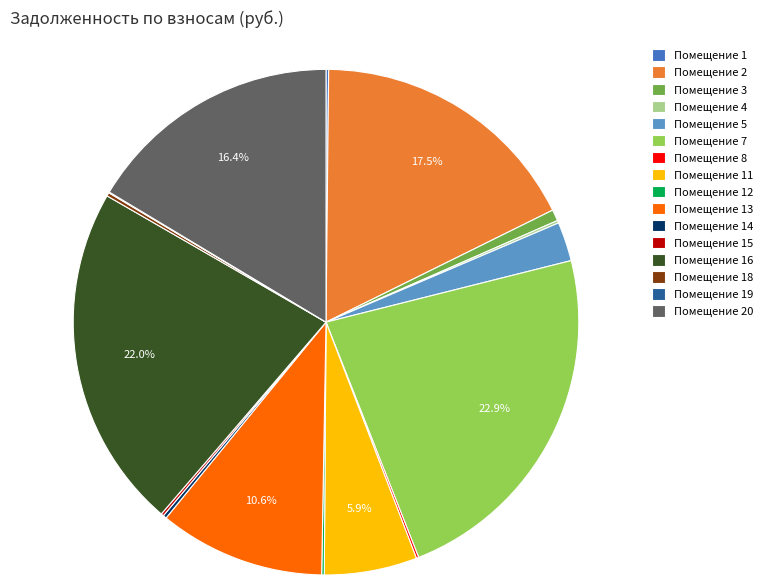

Is there a majority slice in this chart?

No